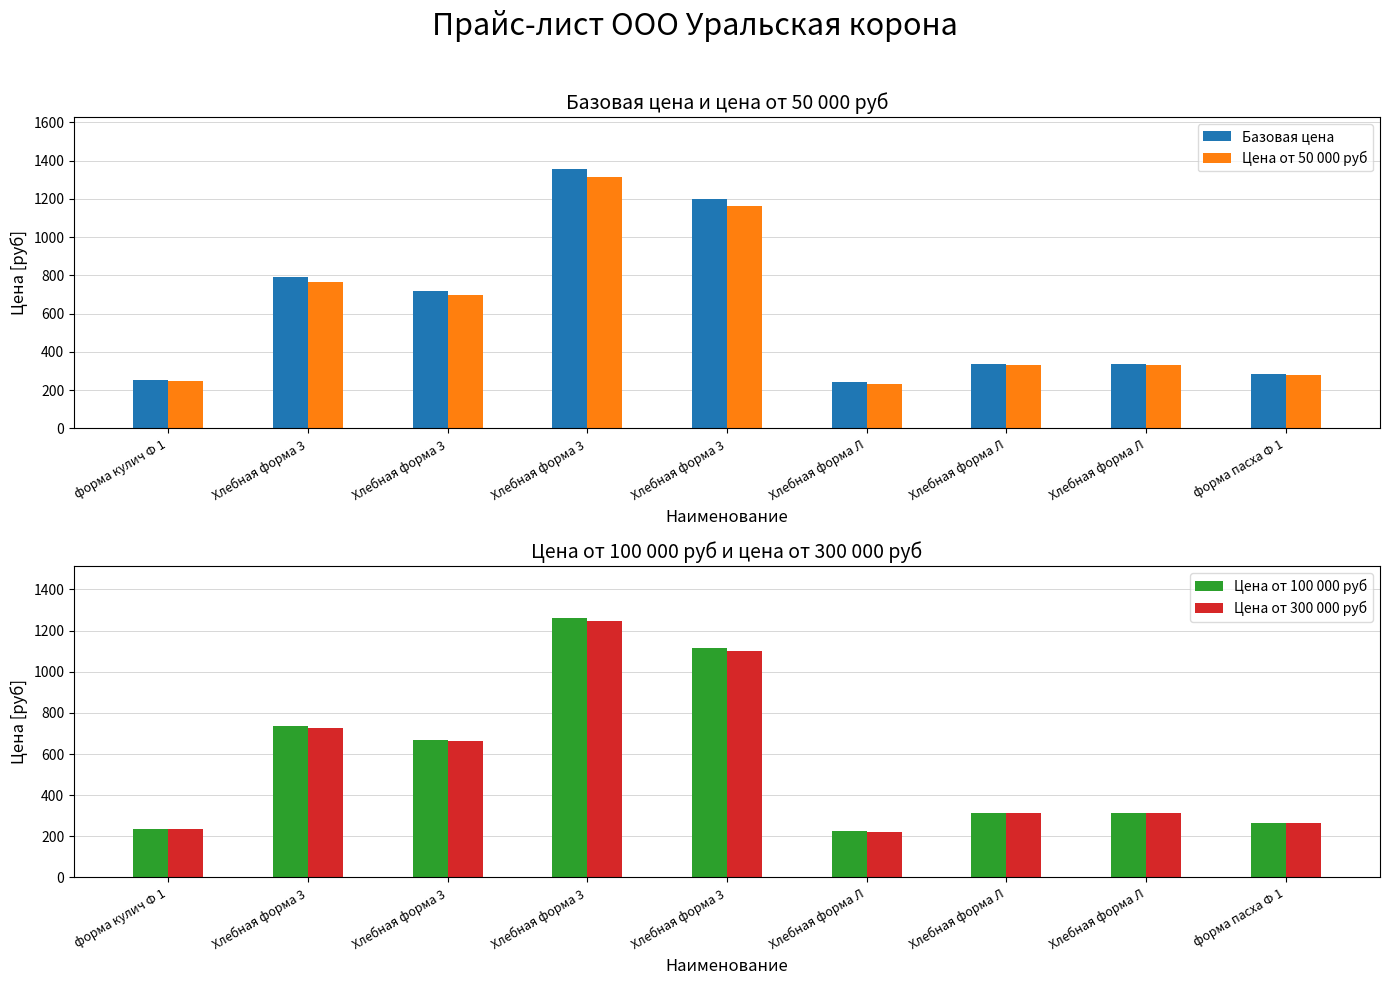

List the labels in order of Цена от 300 000 руб value, largest first.

Хлебная форма 3, Хлебная форма 3, Хлебная форма 3, Хлебная форма 3, Хлебная форма Л, Хлебная форма Л, форма пасха Ф 1, форма кулич Ф 1, Хлебная форма Л